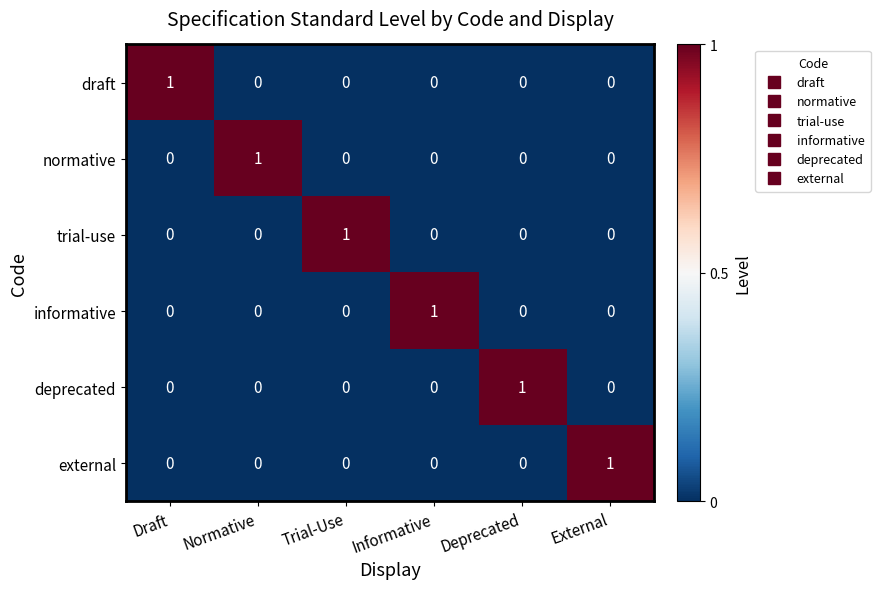

What is the spread (max minus min) of values at Normative?

1